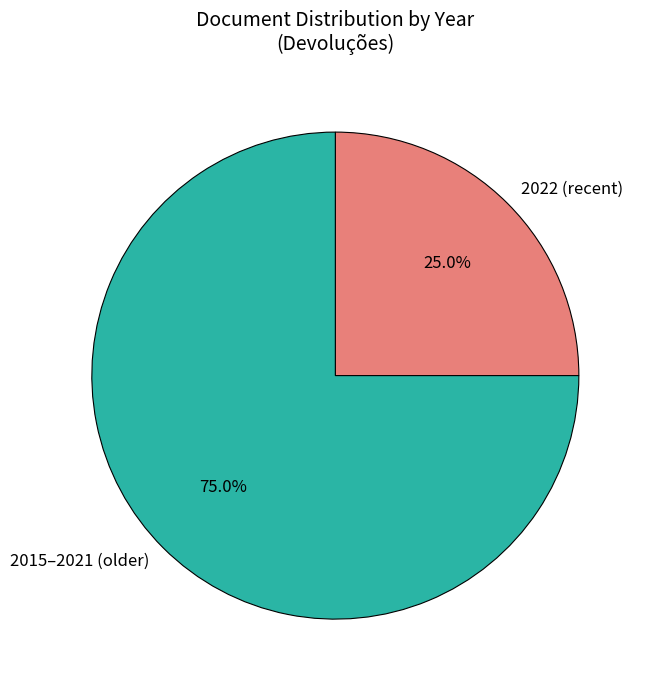

What is the largest slice in the pie chart?

2015–2021 (older)